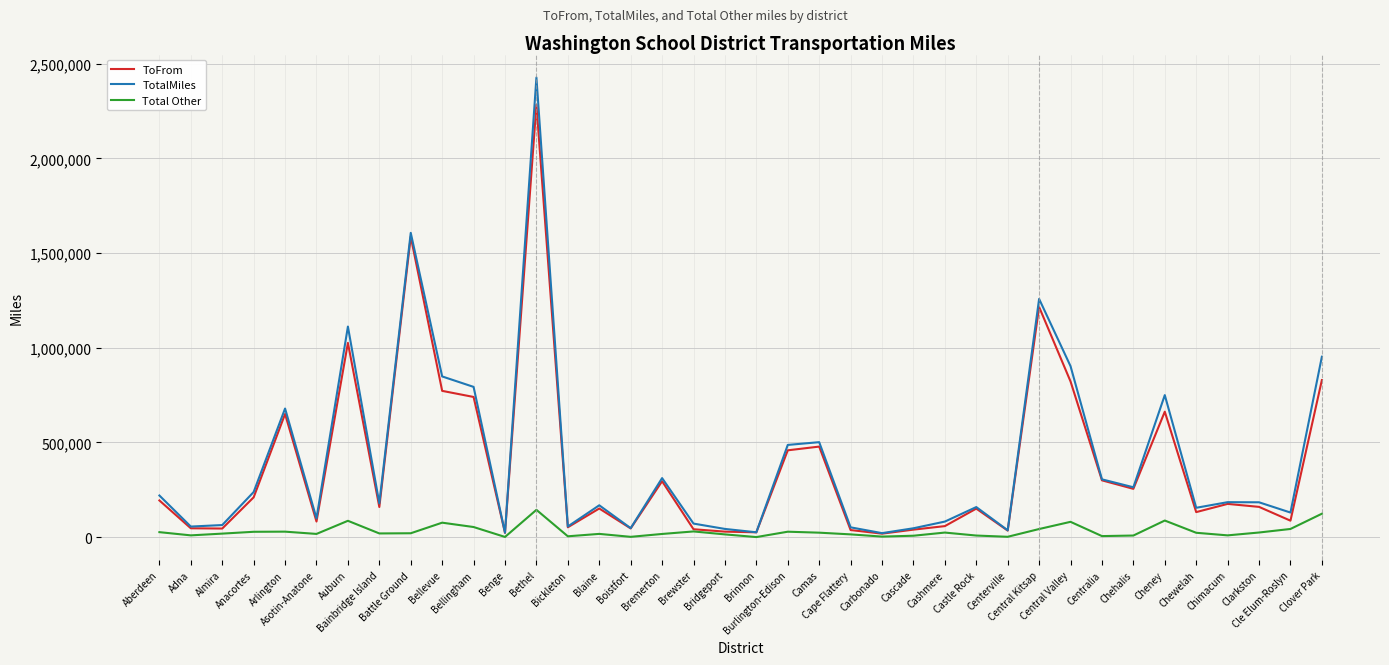

How many lines are shown in the chart?

3